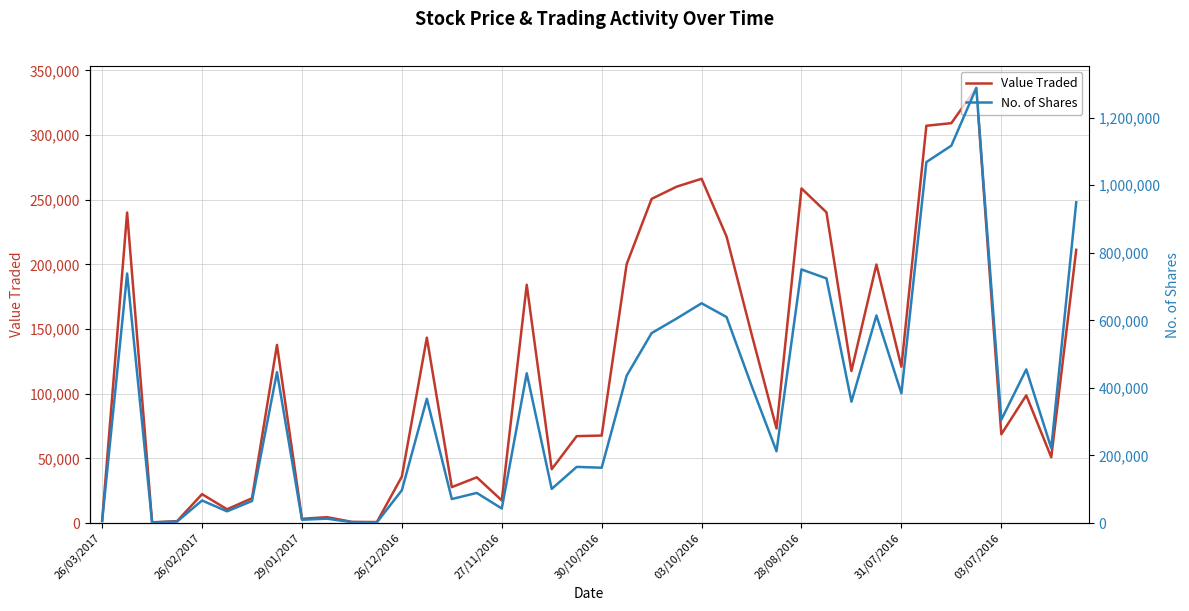

What is the maximum value for Value Traded?

336504